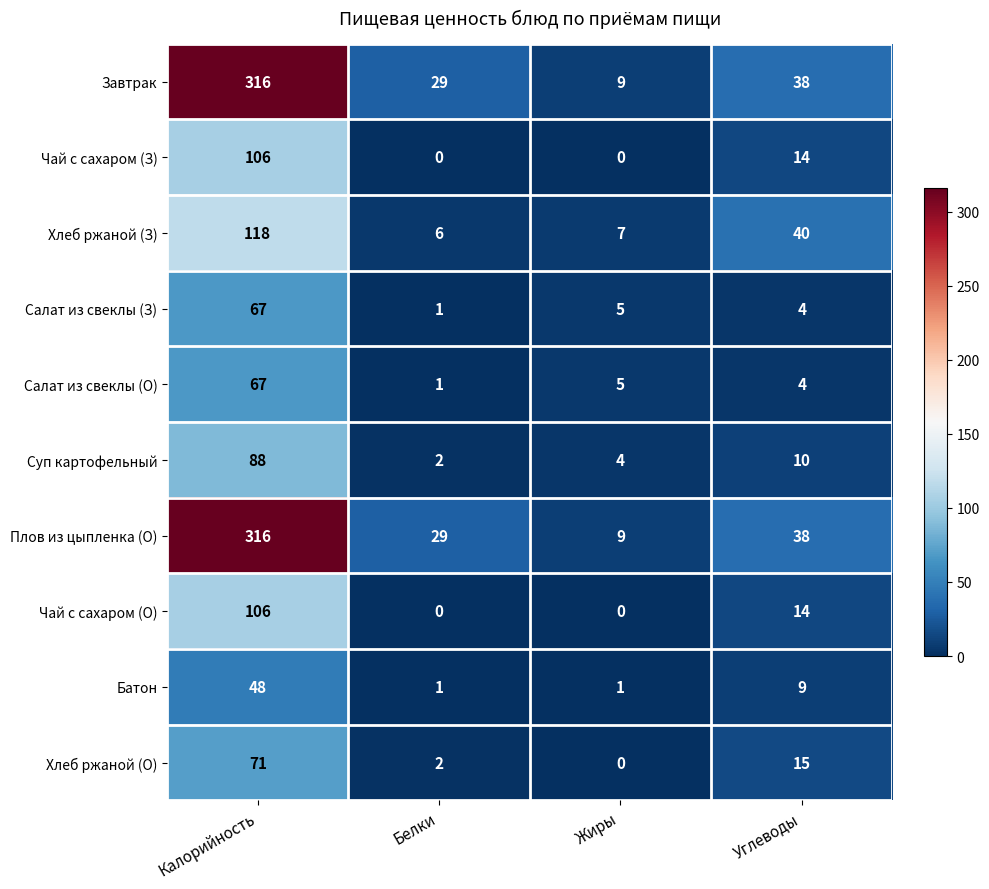

What is the minimum value for Хлеб ржаной (З)?

6